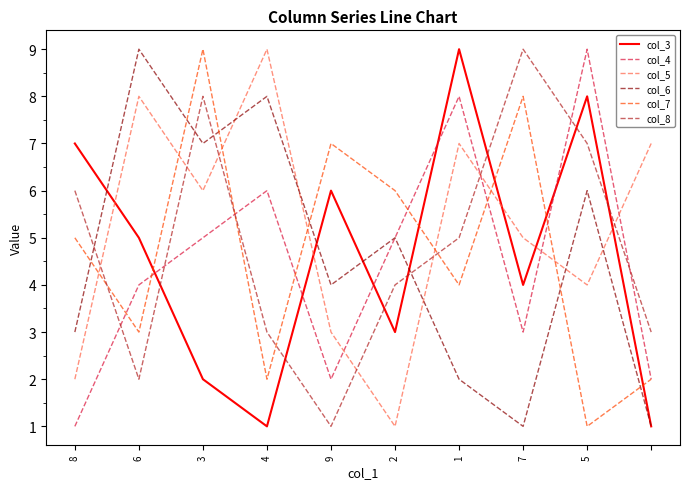

True or false: col_5 and col_6 cross at least once.

True